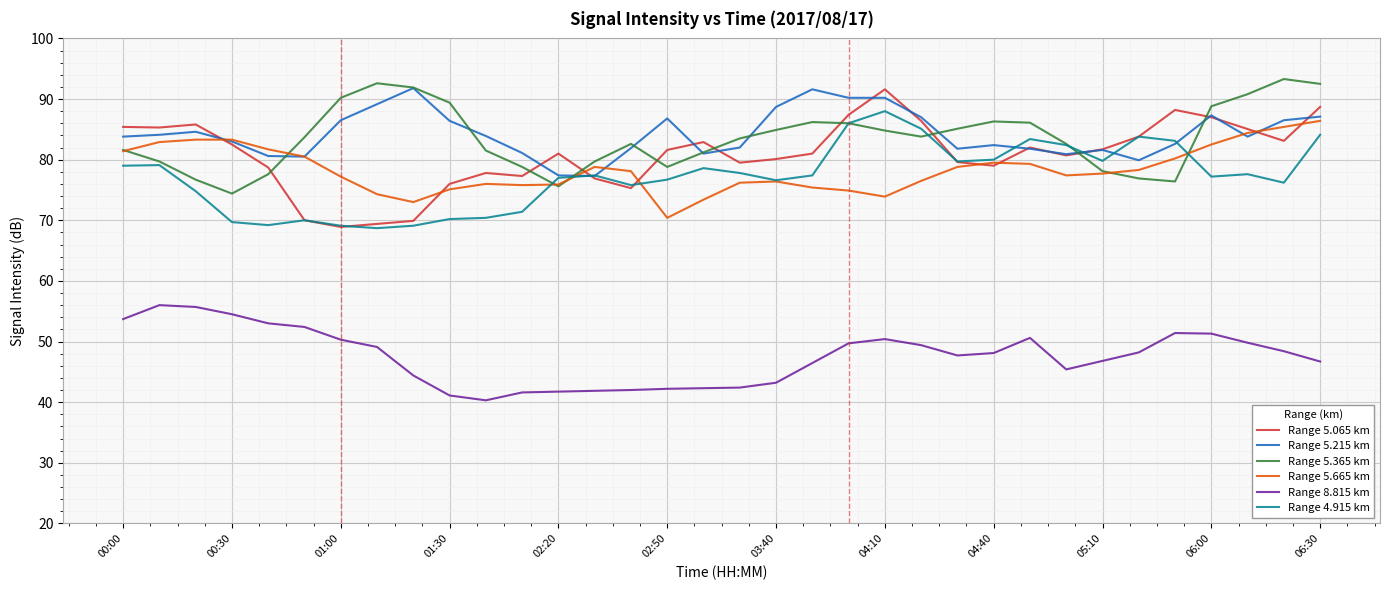

True or false: Range 5.665 km has a value of 77.7 at 05:10.

True